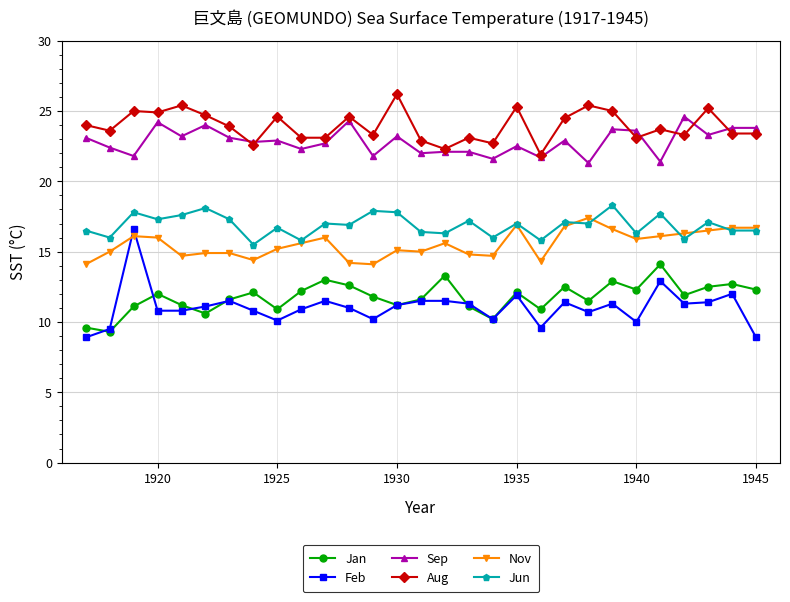

True or false: Sep and Feb cross at least once.

False